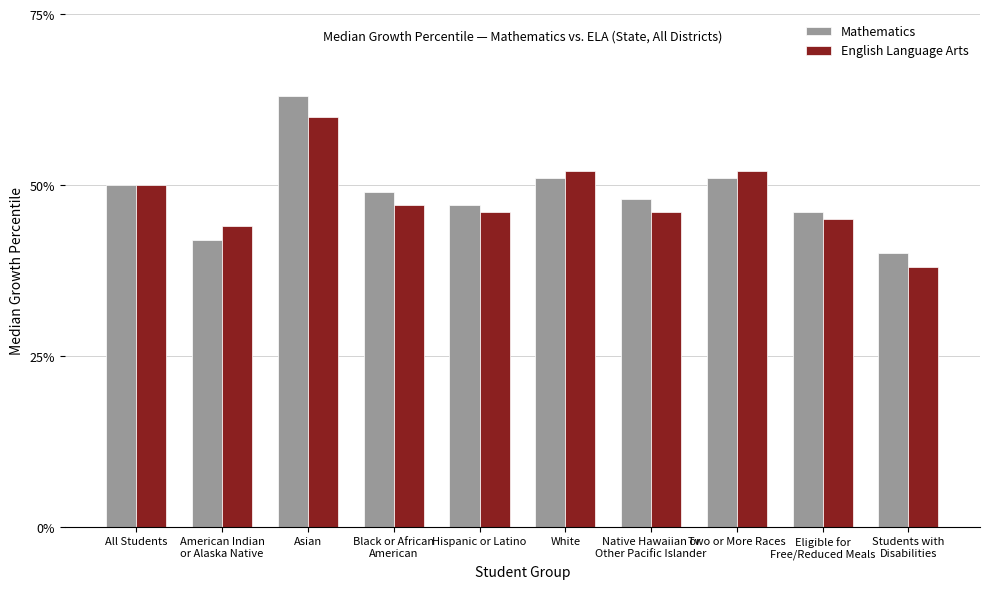

How many categories are shown in the chart?

10